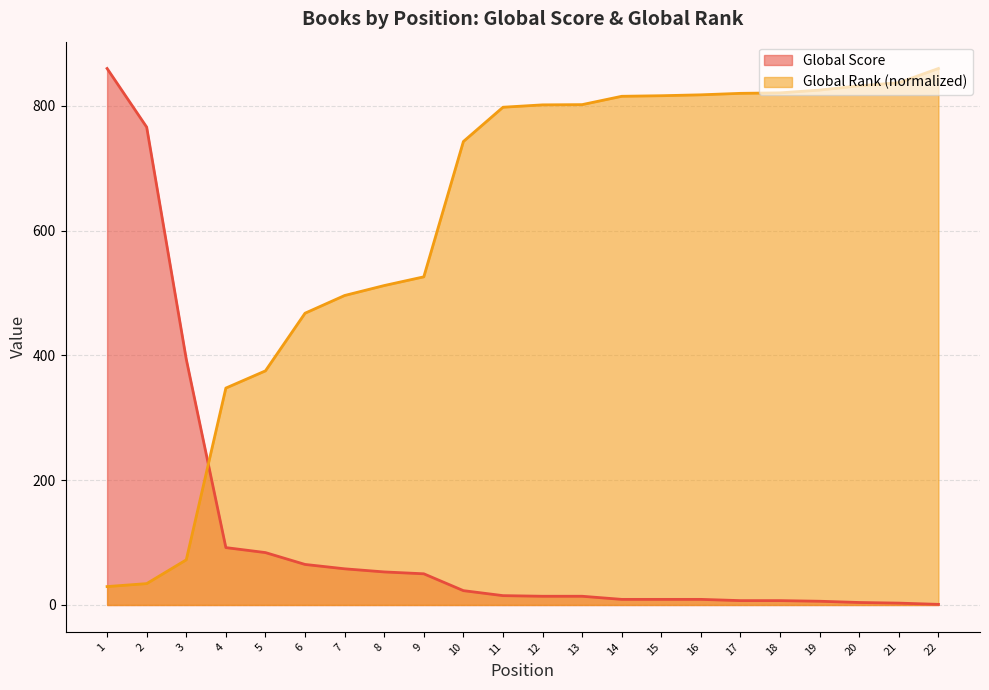

How many data points does each series have?

22